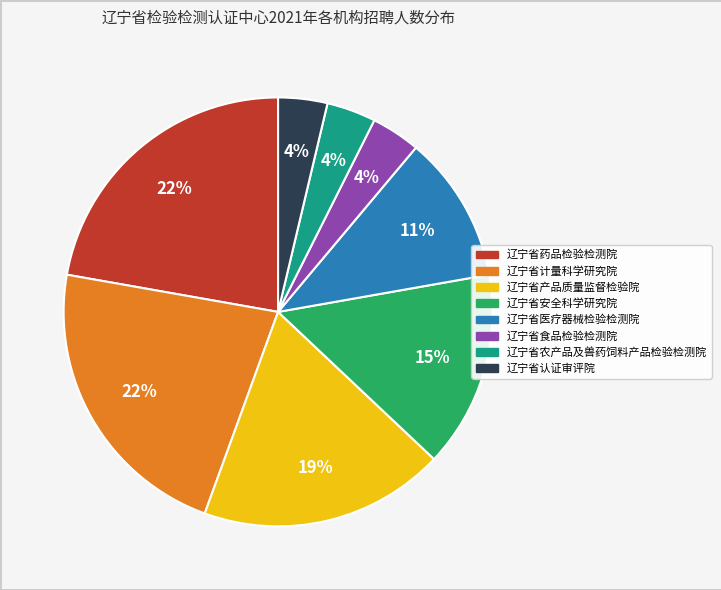

Does 辽宁省食品检验检测院 represent more than half of the total?

No